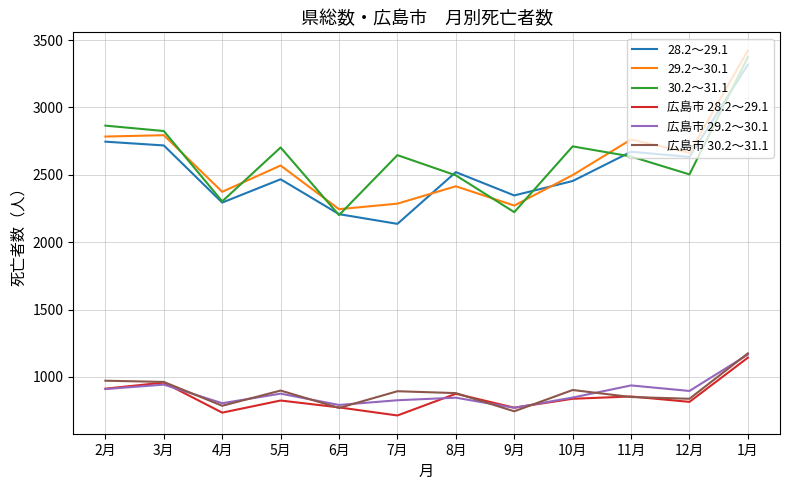

What is the total value across all series at 12月?

10348